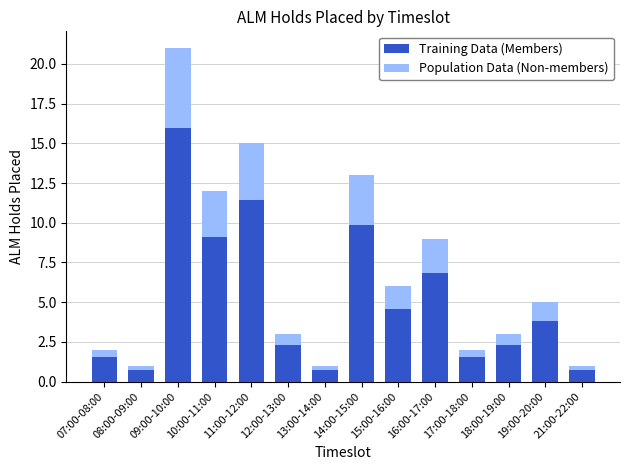

What are all the series names shown in the legend?

Training Data (Members), Population Data (Non-members)